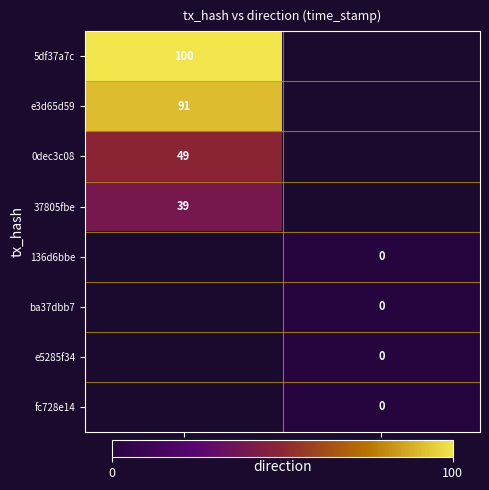

Is it true that e3d65d59 equals 138 at -1?

False